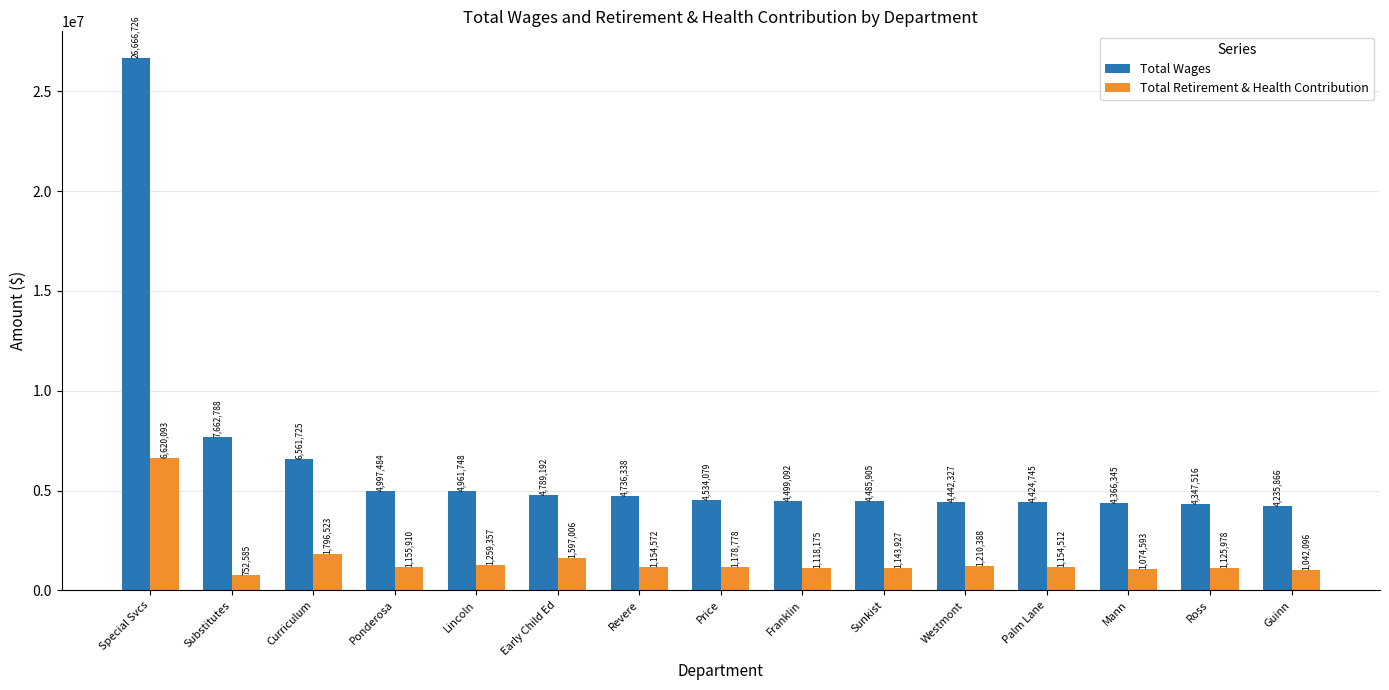

Rank the series by their maximum value, from lowest to highest.

Total Retirement & Health Contribution, Total Wages